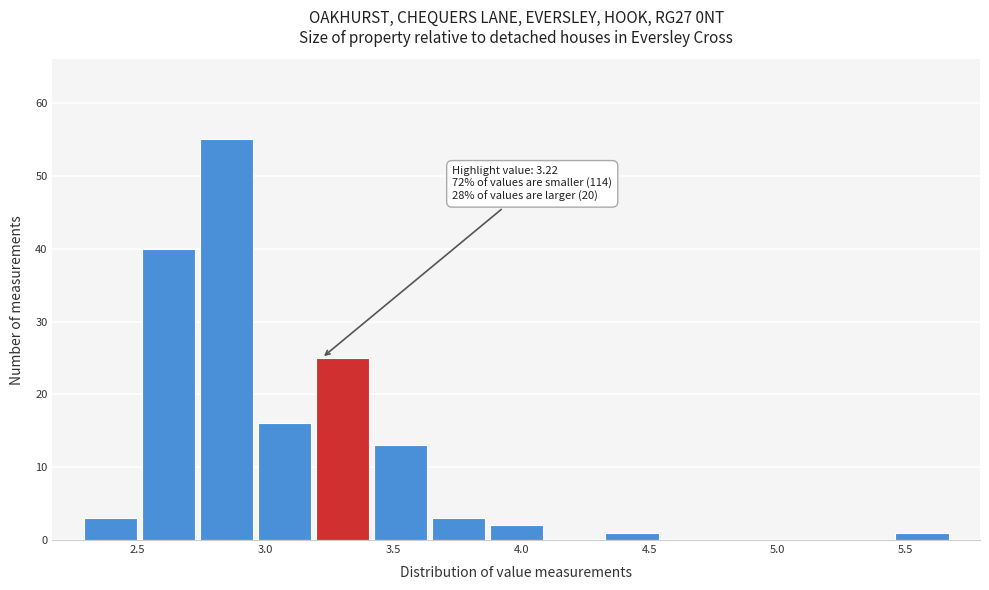

Over which range of the x-axis is the bar tallest?

2.75 to 2.95